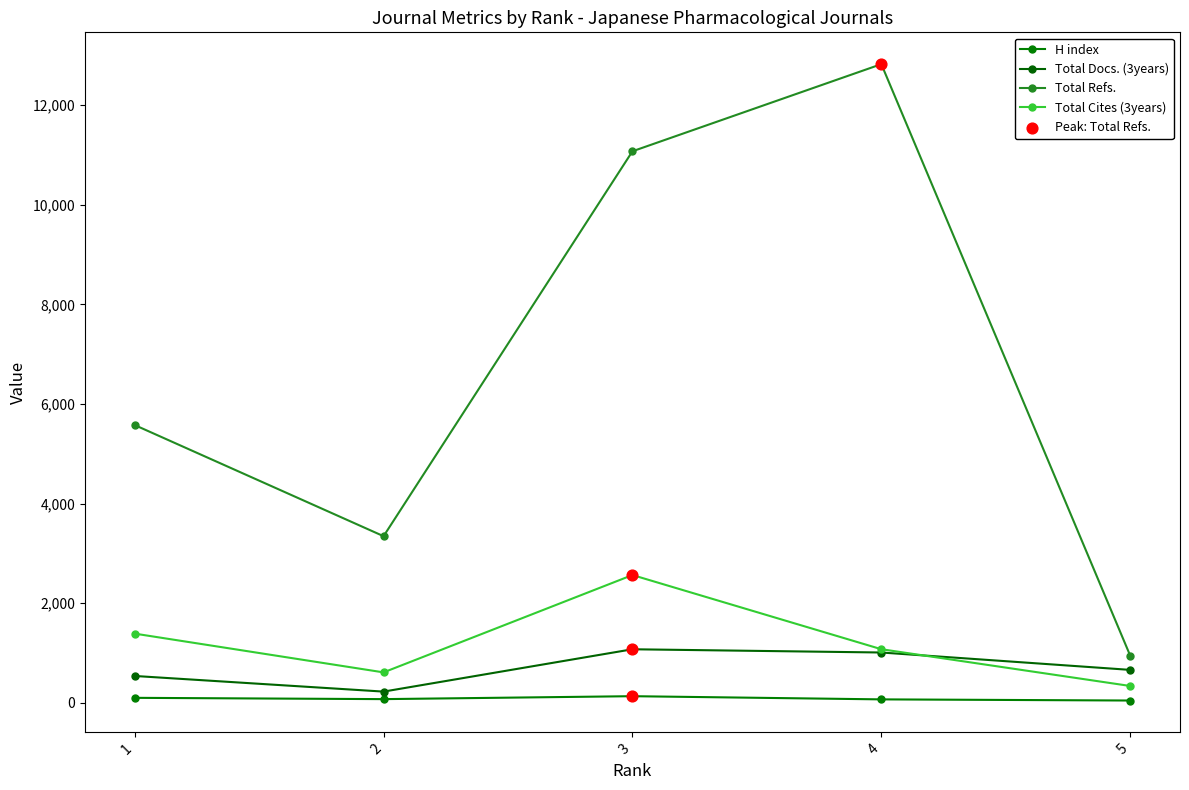

How many lines are shown in the chart?

4